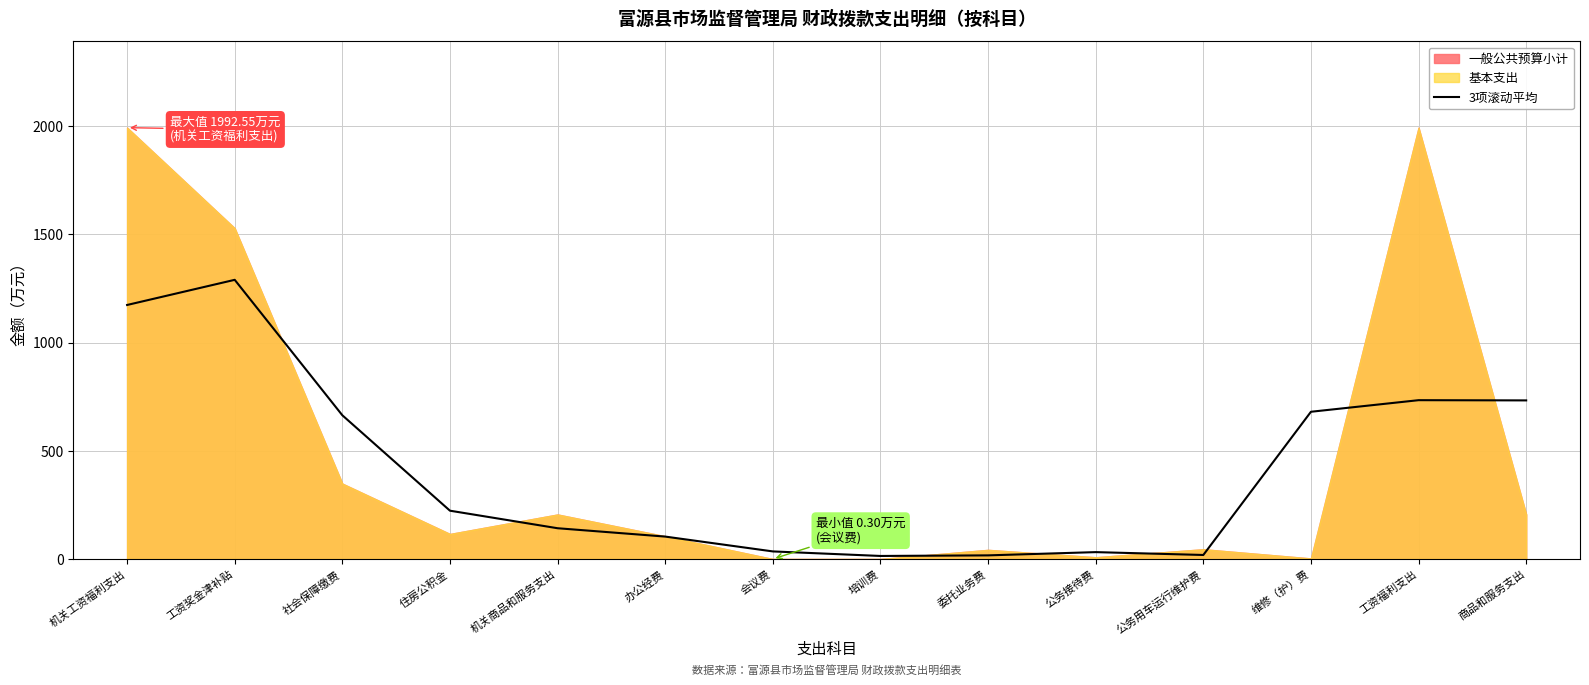

How many lines are shown in the chart?

1